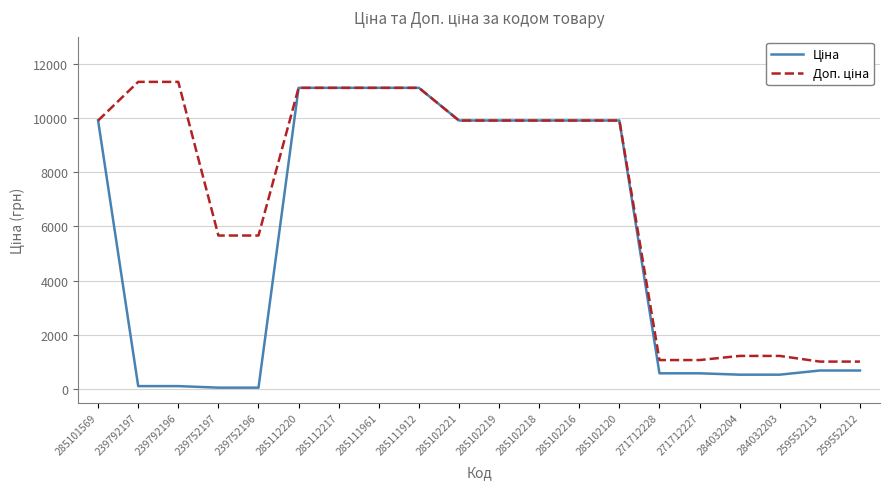

Rank the categories by Доп. ціна value from highest to lowest.

239792197, 239792196, 285112220, 285112217, 285111961, 285111912, 285101569, 285102221, 285102219, 285102218, 285102216, 285102120, 239752197, 239752196, 284032204, 284032203, 271712228, 271712227, 259552213, 259552212